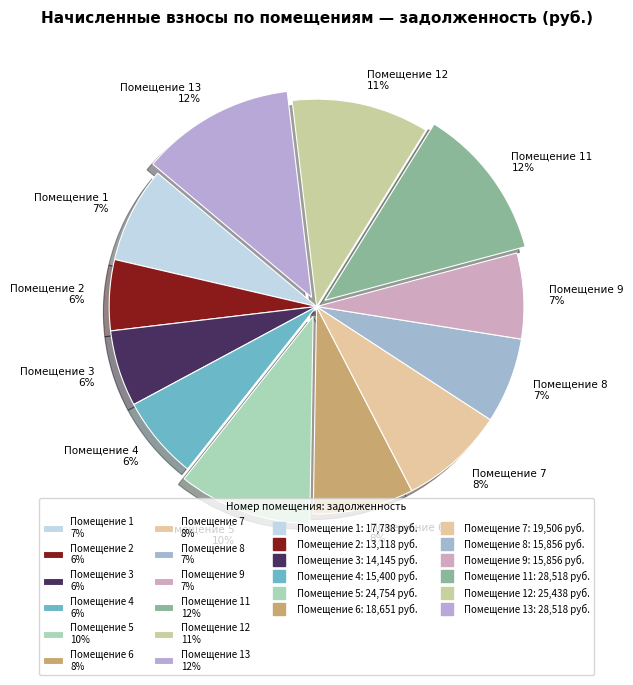

Approximately how many times larger is the value at Помещение 4 6% compared to Помещение 5 10%?

0.6